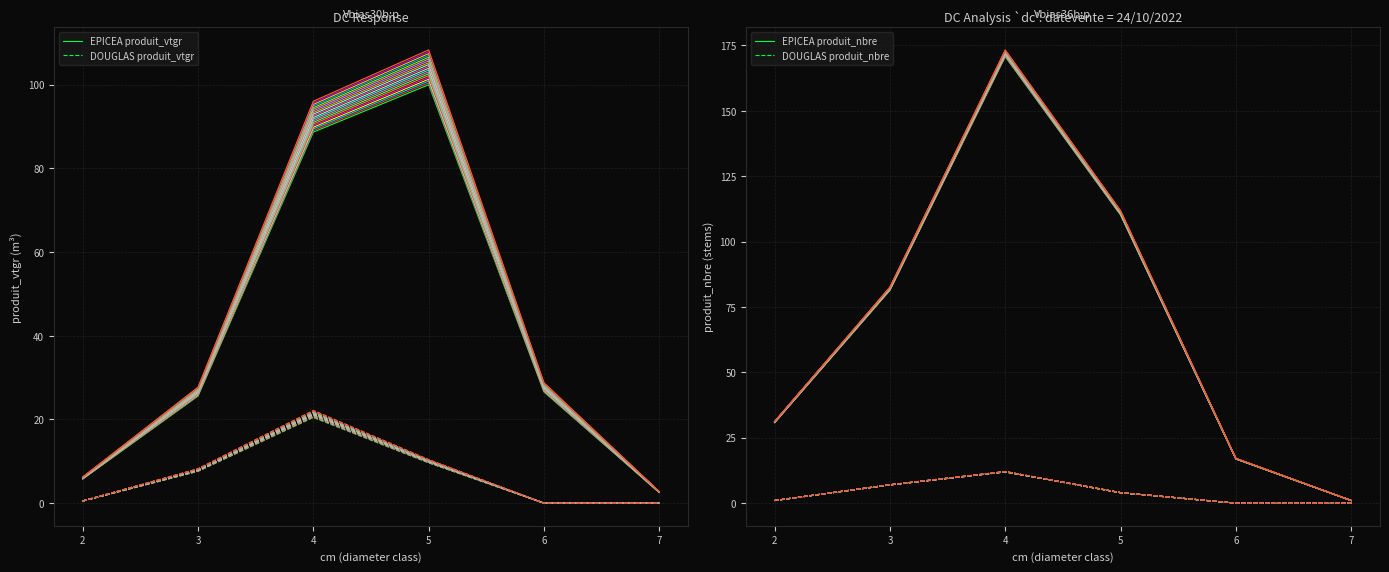

List the labels in order of EPICEA produit_nbre value, smallest first.

7, 6, 2, 3, 5, 4